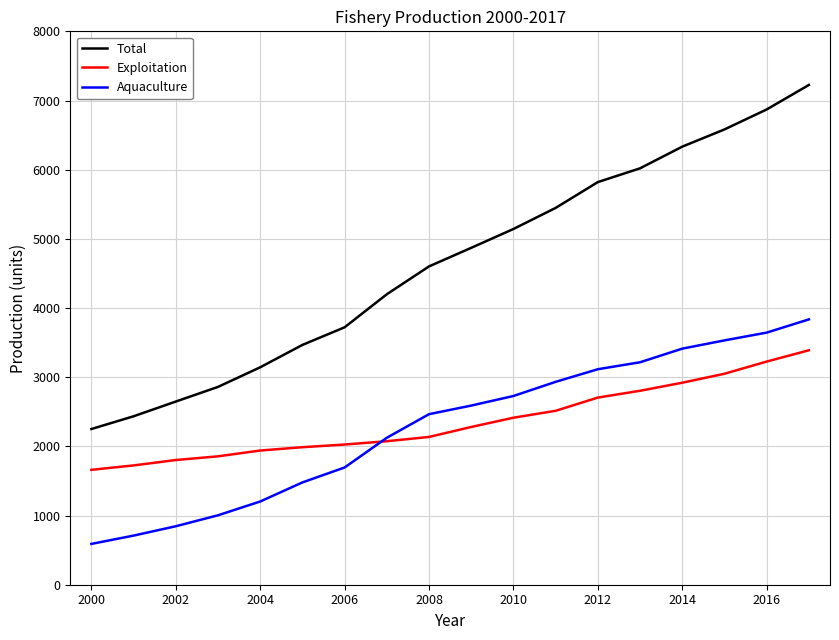

What is the minimum value shown in the chart?

590.0